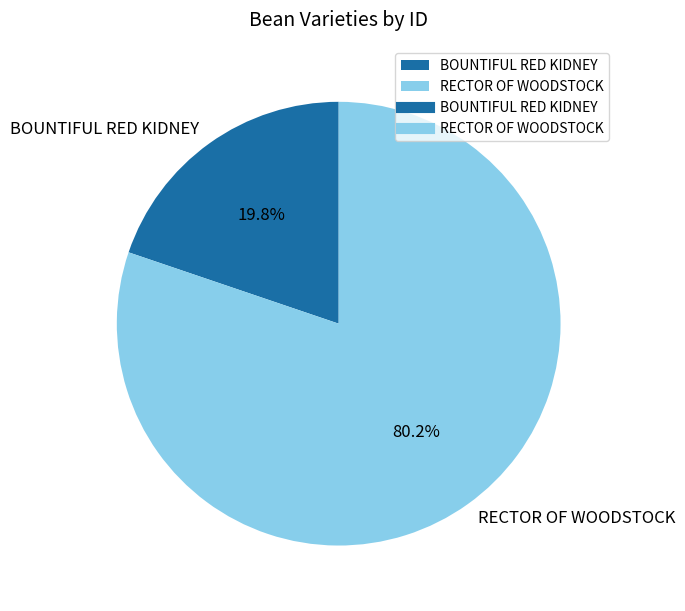

True or false: BOUNTIFUL RED KIDNEY accounts for 20% of the total.

True